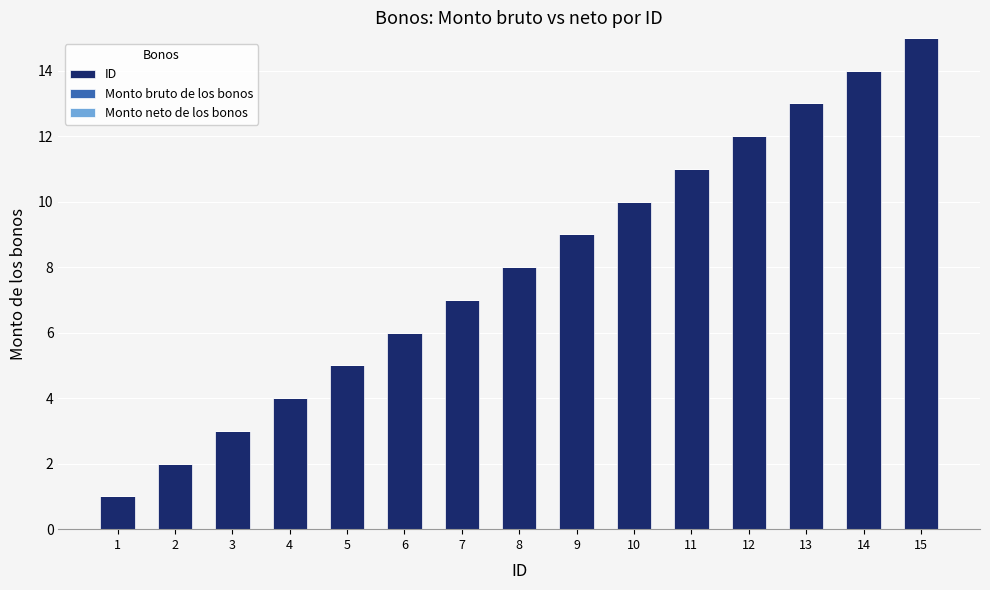

Are the bars horizontal?

No